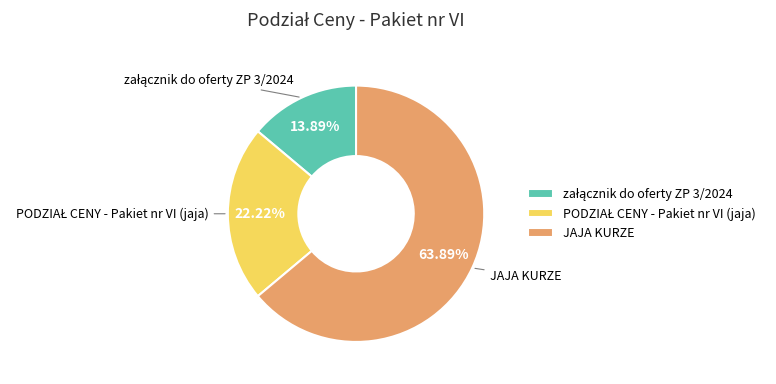

Which slice is the largest?

JAJA KURZE